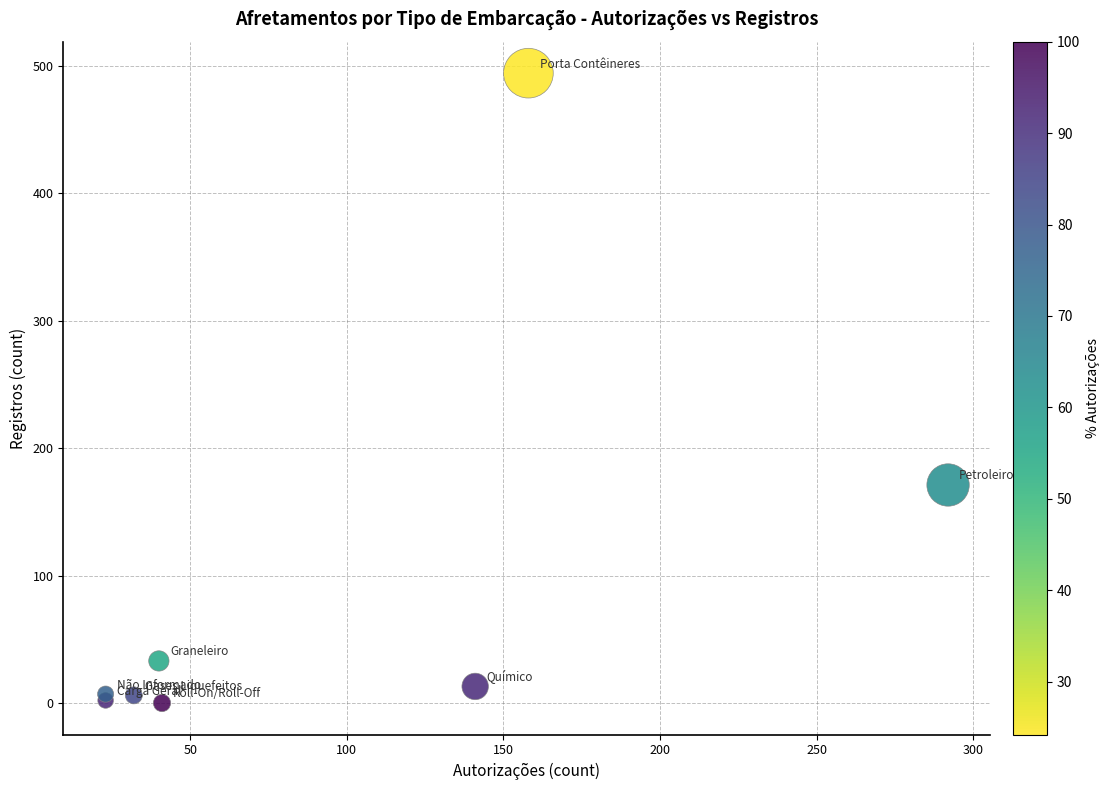

What Y value in the scatter plot is closest to 247?

171